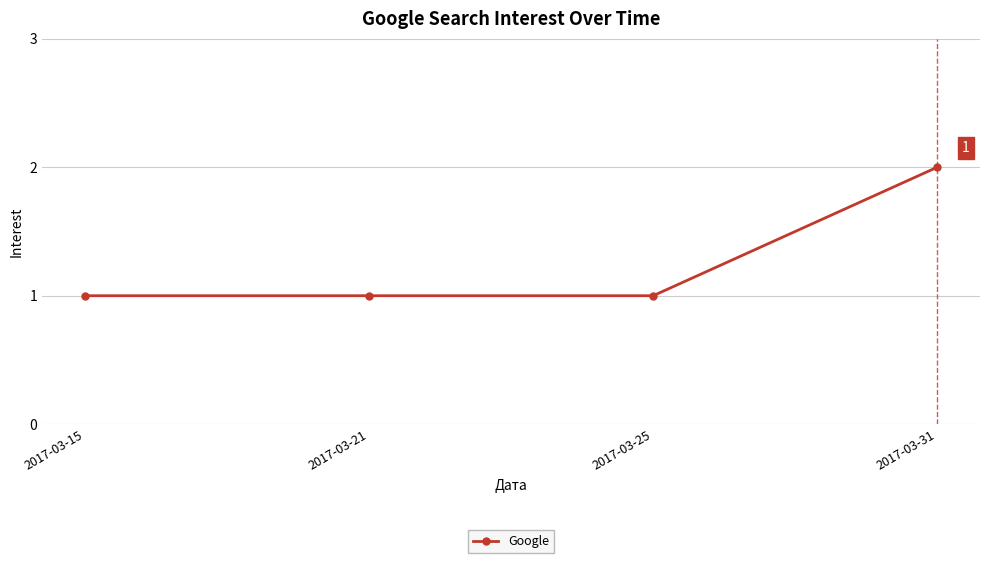

What is the change in value from 2017-03-15 to 2017-03-31?

+1